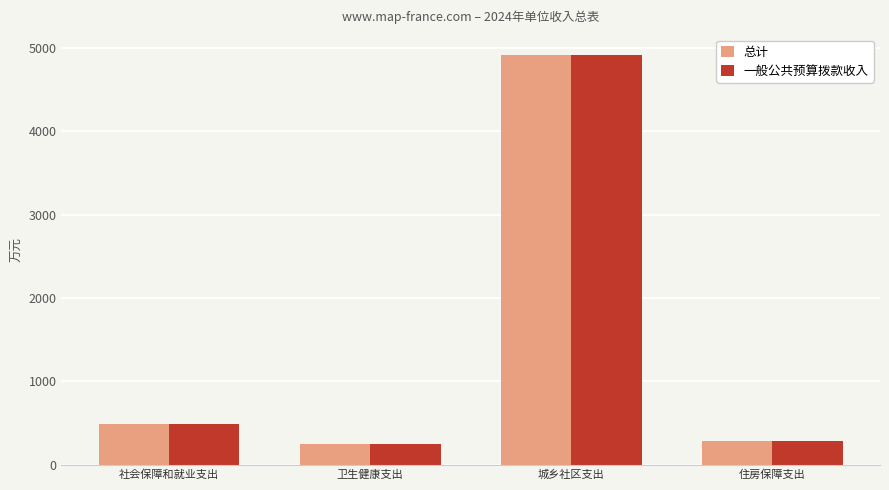

What is the average value of the 一般公共预算拨款收入 series?

1483.9